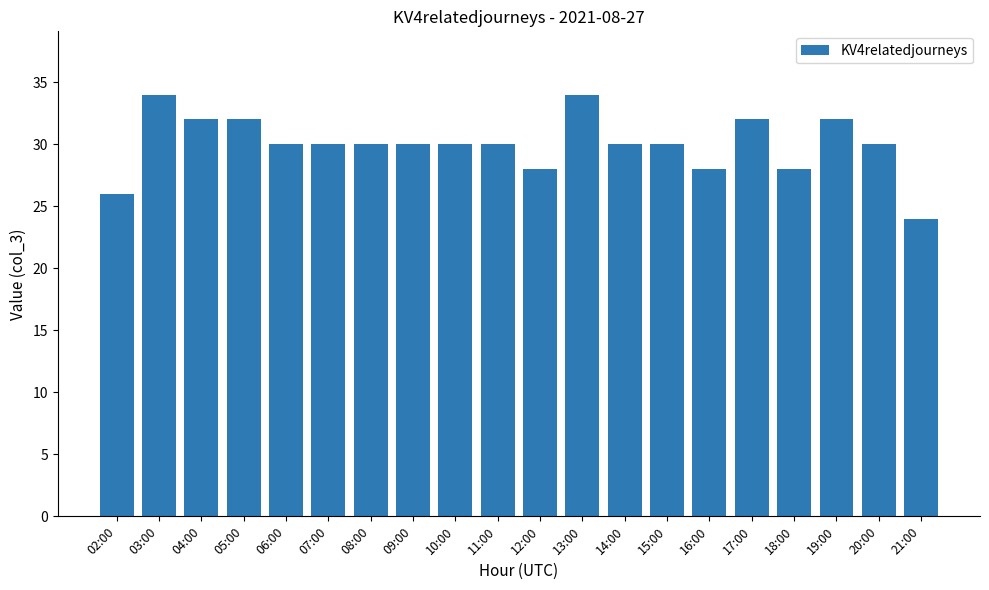

Which has a higher value, 16:00 or 19:00?

19:00